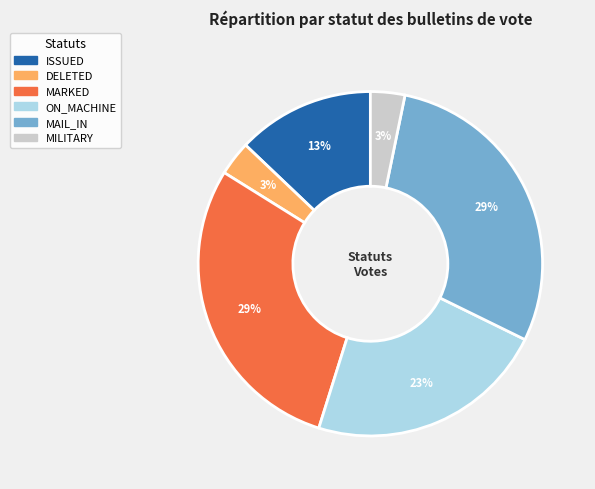

To the nearest percent, what is the difference between the largest and smallest slice percentages?

26%